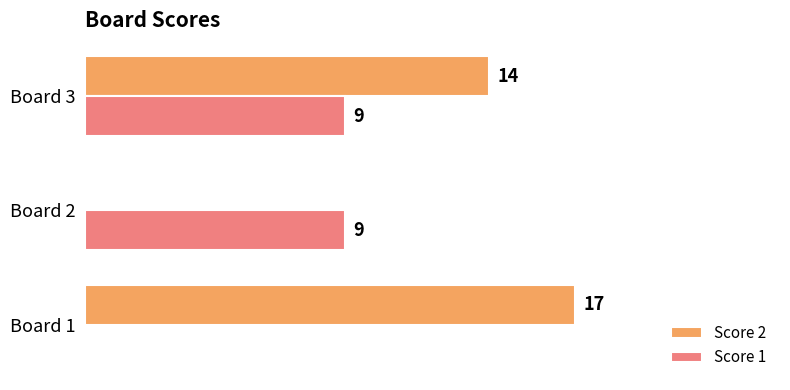

At which category is the sum across all series the highest?

Board 3